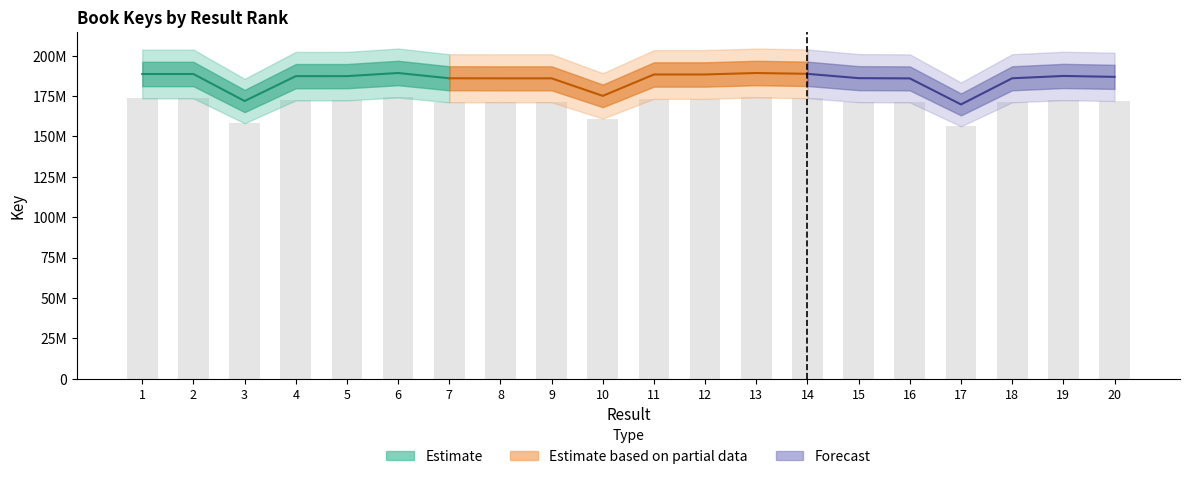

At which label does the data first exceed 172364261?

1